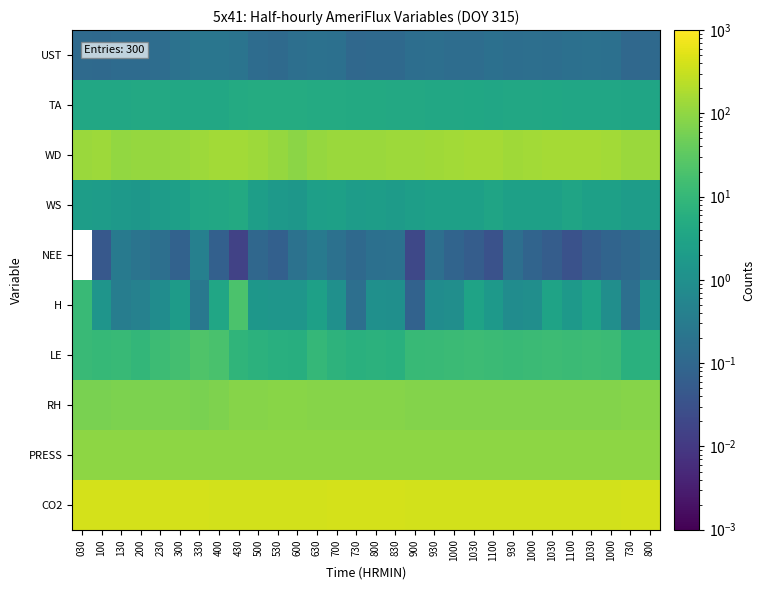

What is the difference between the highest and lowest values at 1030?

398.5